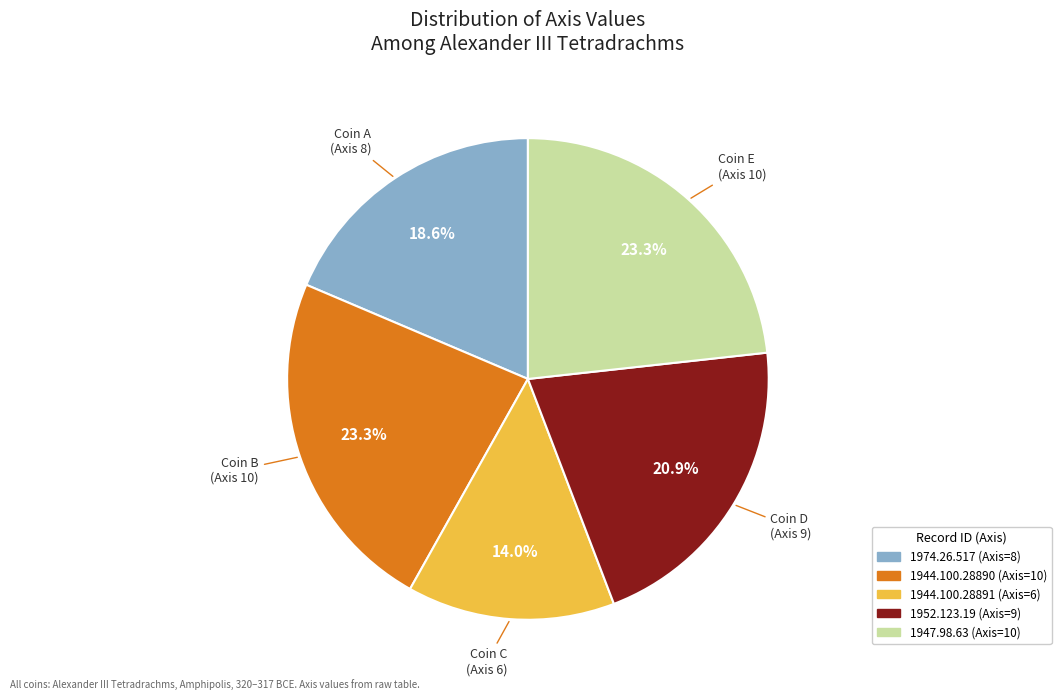

To the nearest percent, what is the difference between the 1952.123.19 and 1944.100.28890 slice percentages?

2%